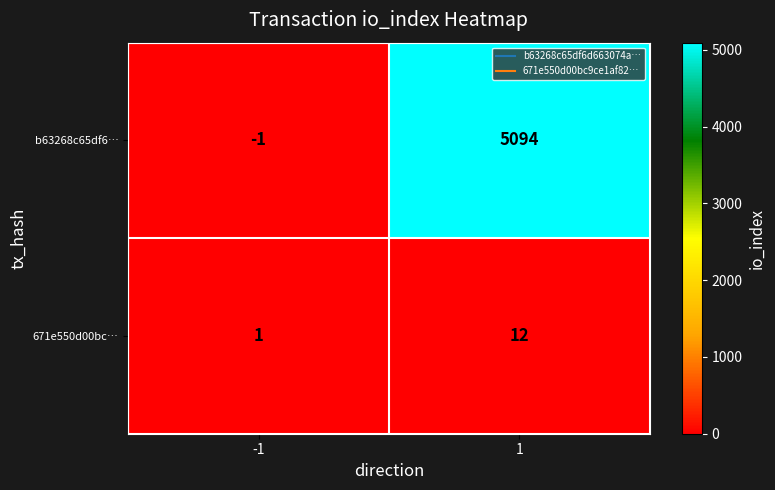

What is the approximate value of b63268c65df6… at 1, to the nearest 10?

5090